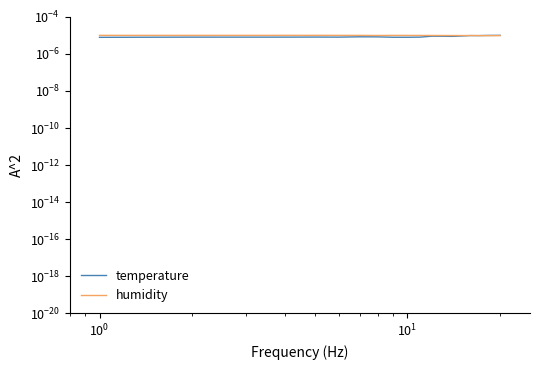

True or false: temperature has a value of 0.0 at $\mathdefault{10^{1}}$.

True